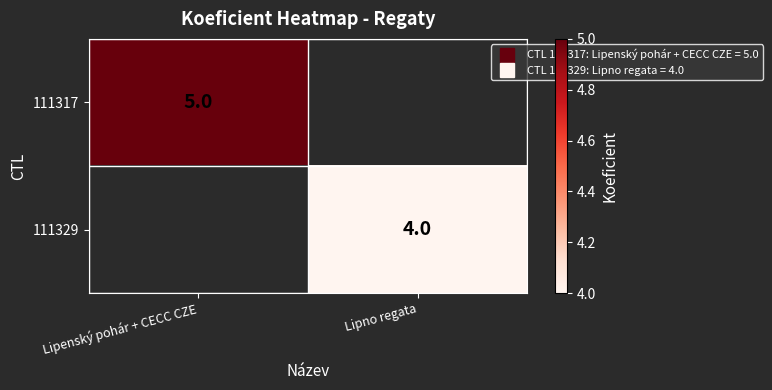

How many values in 111317 are above zero?

1